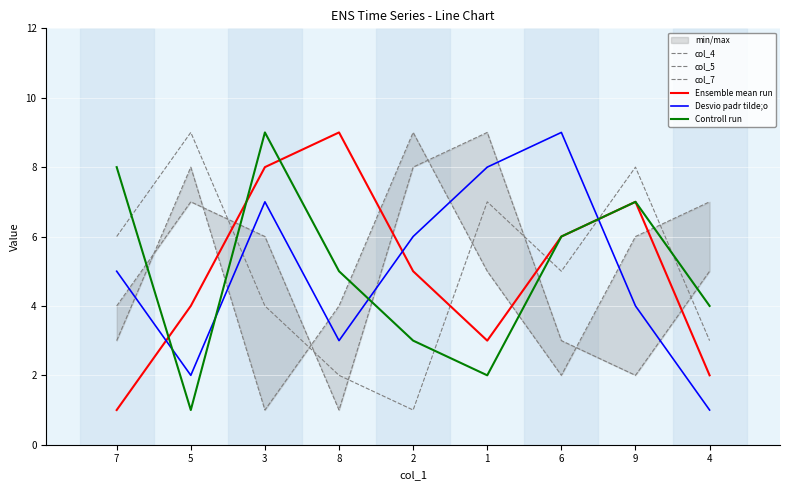

At how many categories does at least one series exceed 3?

9